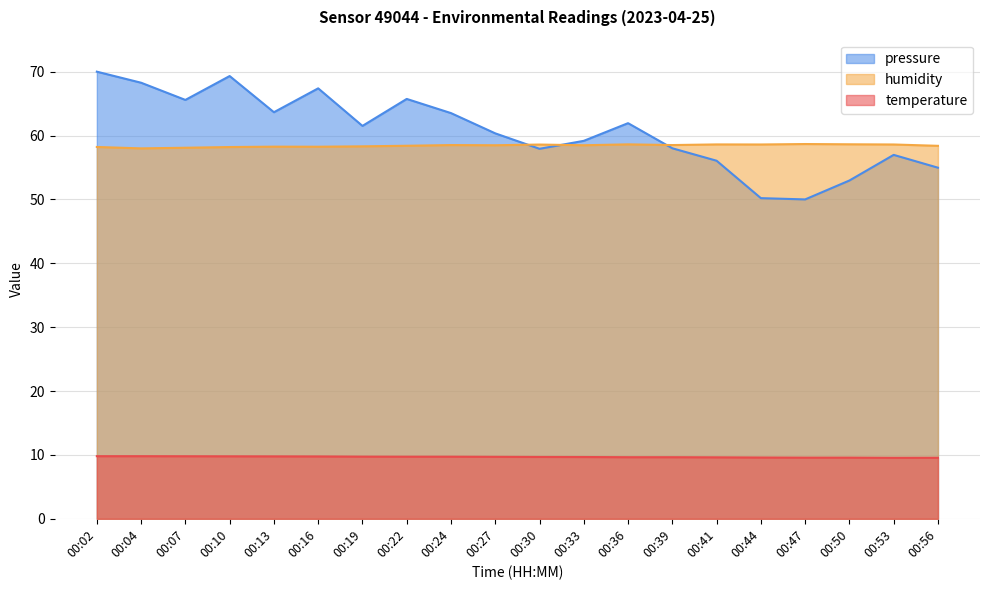

How many lines are shown in the chart?

3